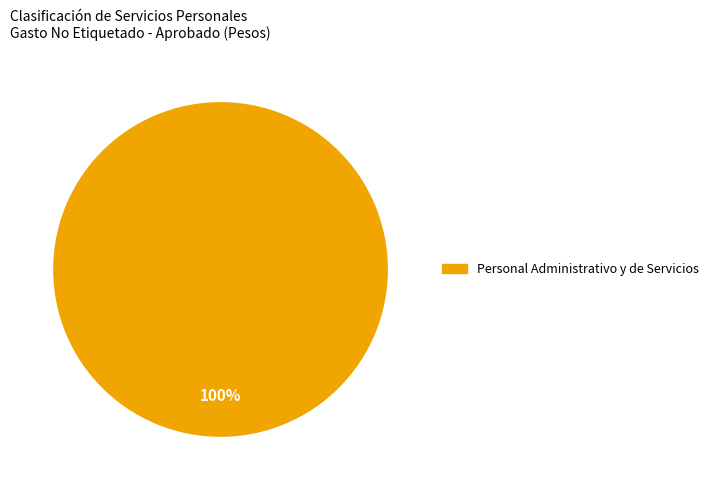

How many slices are in this pie chart?

1